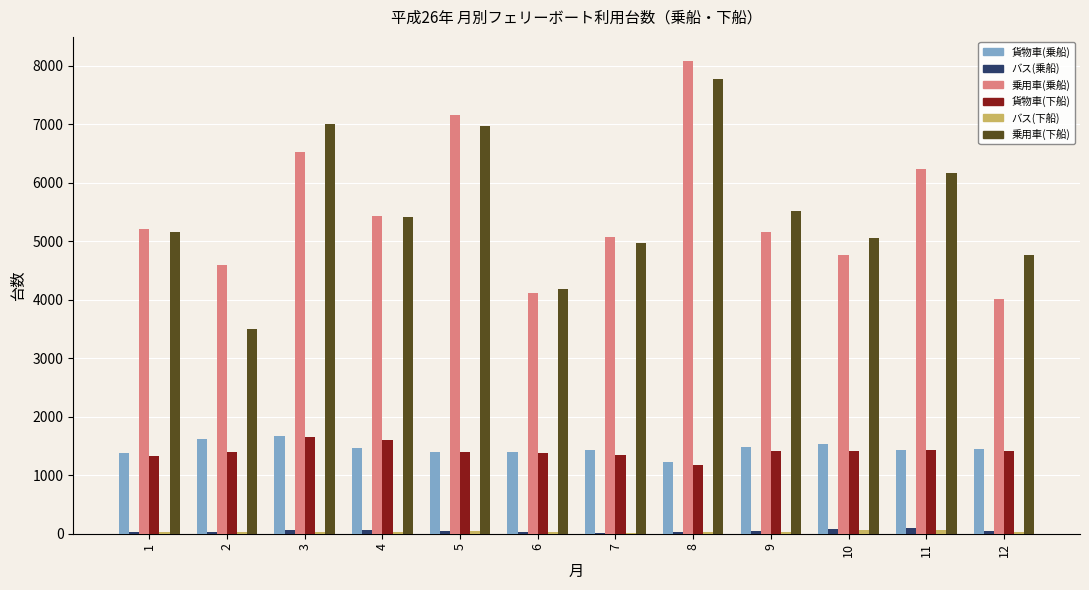

What is the highest value of the 乗用車(下船) series?

7783